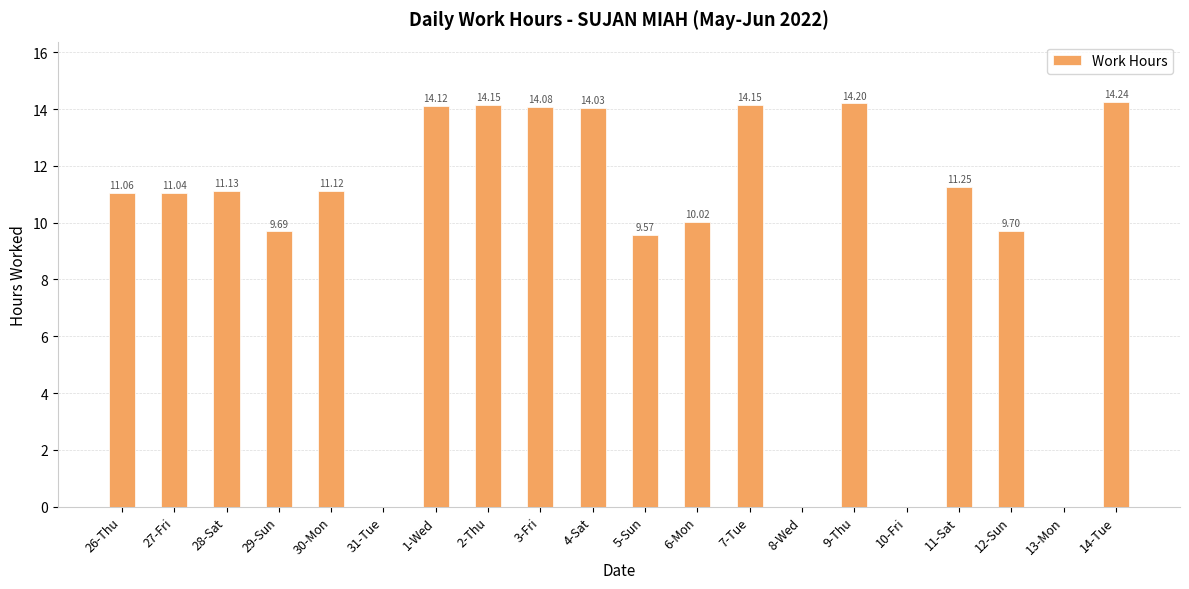

How many distinct data groups are displayed?

1